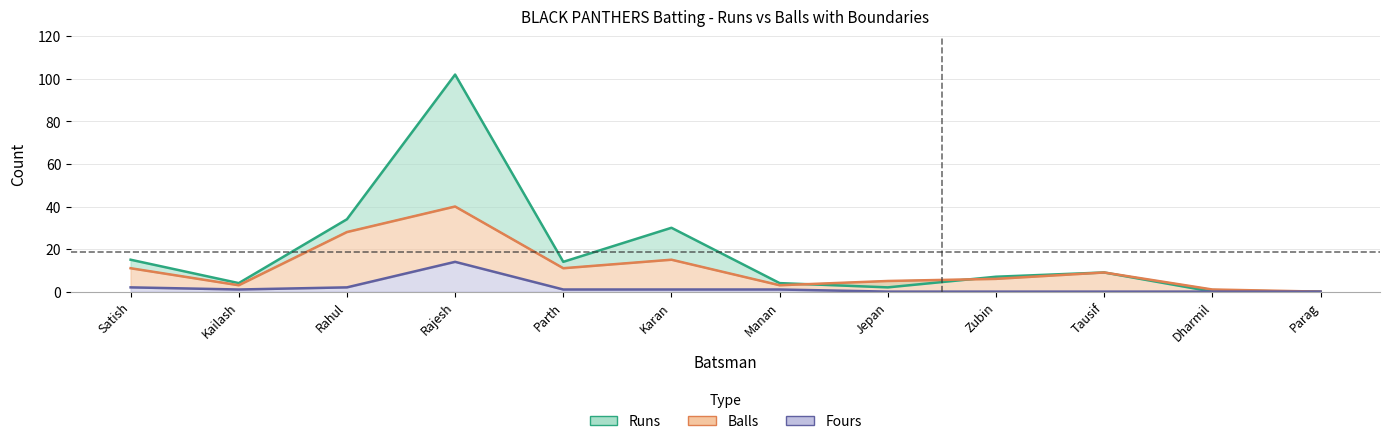

Reading left to right, what are all the values shown in this chart?

Runs: Satish=15	Kailash=4	Rahul=34	Rajesh=102	Parth=14	Karan=30	Manan=4	Jepan=2	Zubin=7	Tausif=9	Dharmil=0	Parag=0
Balls: Satish=11	Kailash=3	Rahul=28	Rajesh=40	Parth=11	Karan=15	Manan=3	Jepan=5	Zubin=6	Tausif=9	Dharmil=1	Parag=0
Fours: Satish=2	Kailash=1	Rahul=2	Rajesh=14	Parth=1	Karan=1	Manan=1	Jepan=0	Zubin=0	Tausif=0	Dharmil=0	Parag=0